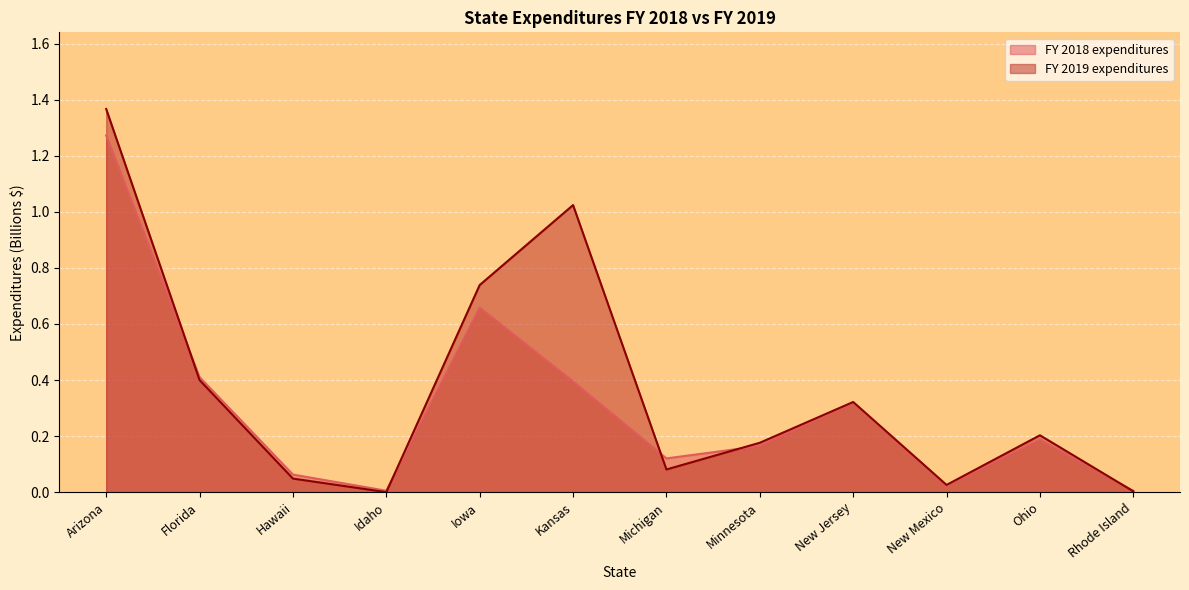

Which category has the lowest value across all series?

Idaho